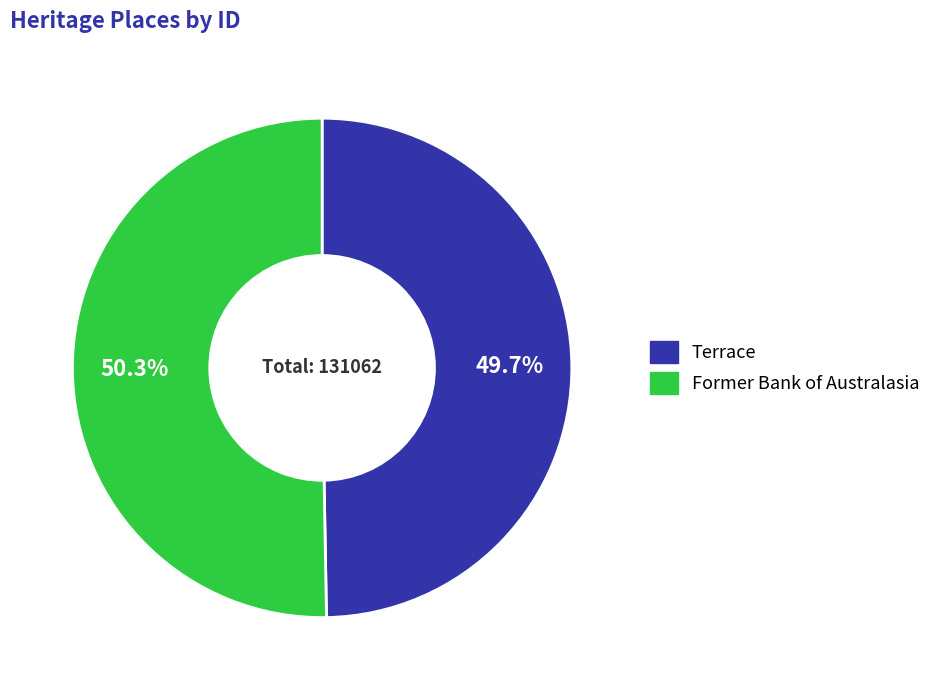

Approximately how many times larger is the value at Former Bank of Australasia compared to Terrace?

1.0